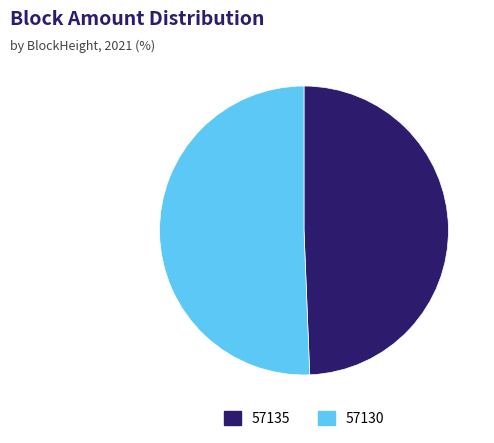

Which slice is the largest?

57130